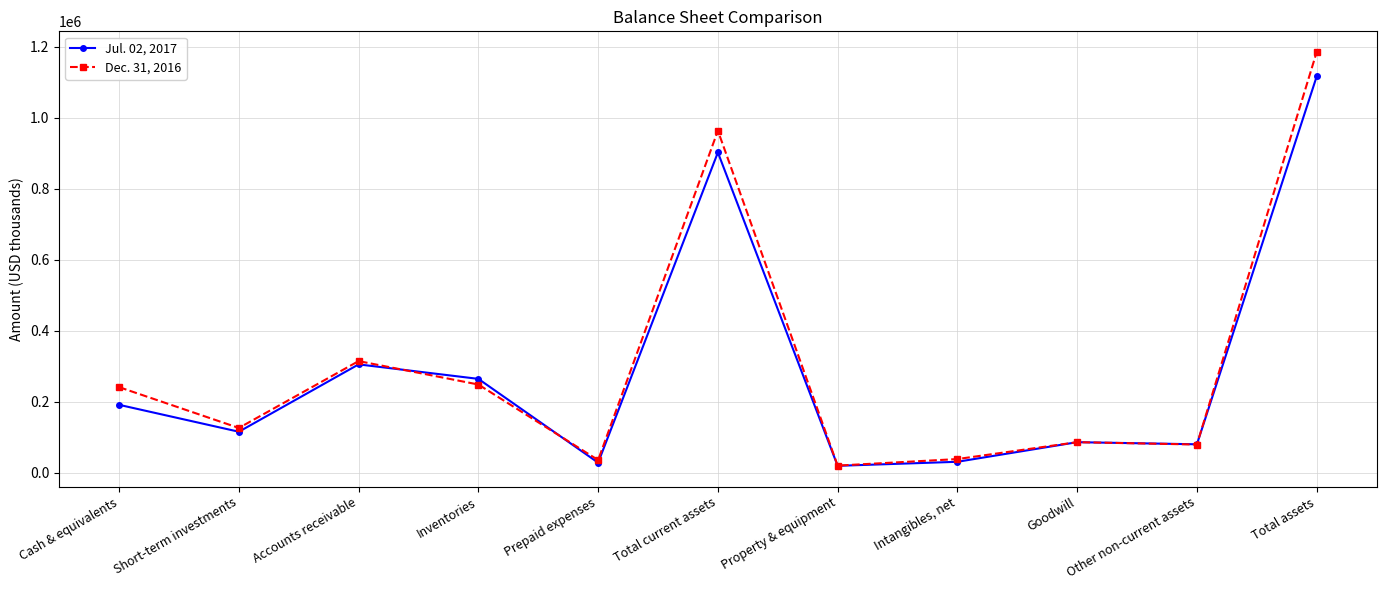

Between Total current assets and Other non-current assets, which series saw the biggest shift?

Dec. 31, 2016